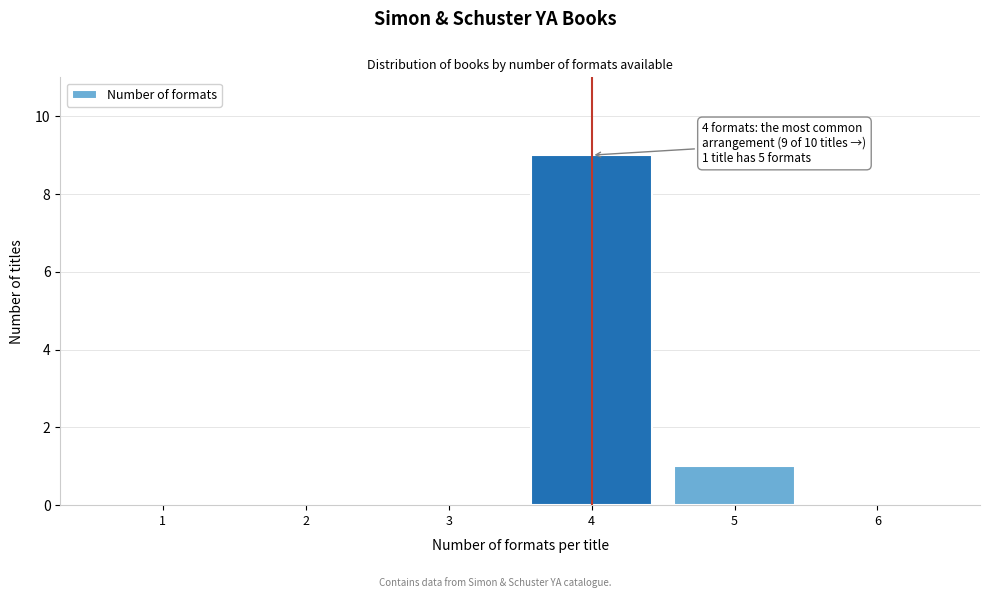

Reading left to right, transcribe all the data shown in this chart.

1=0	2=0	3=0	4=9	5=1	6=0